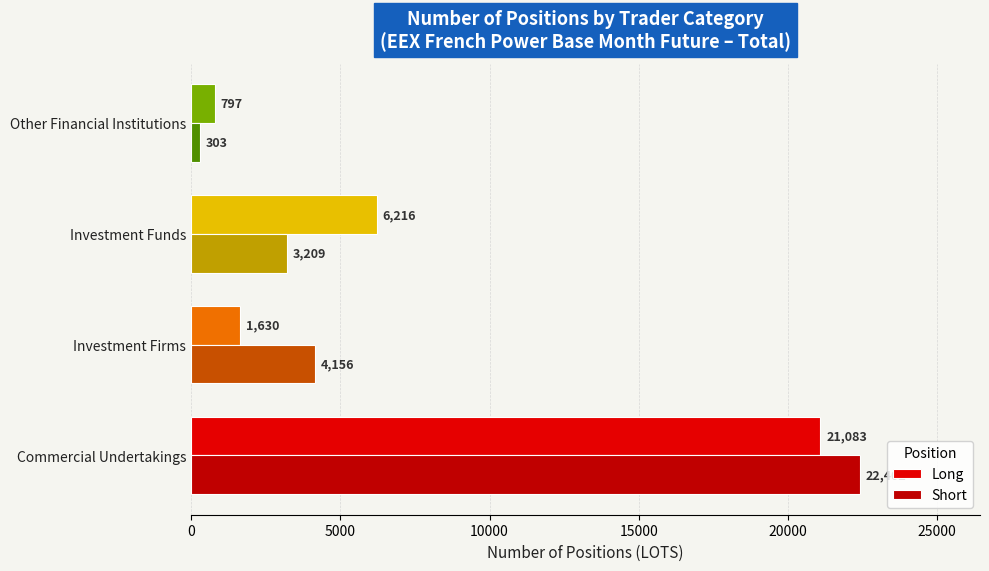

What is the value of the Short bar at the 4th from the left?

303.0